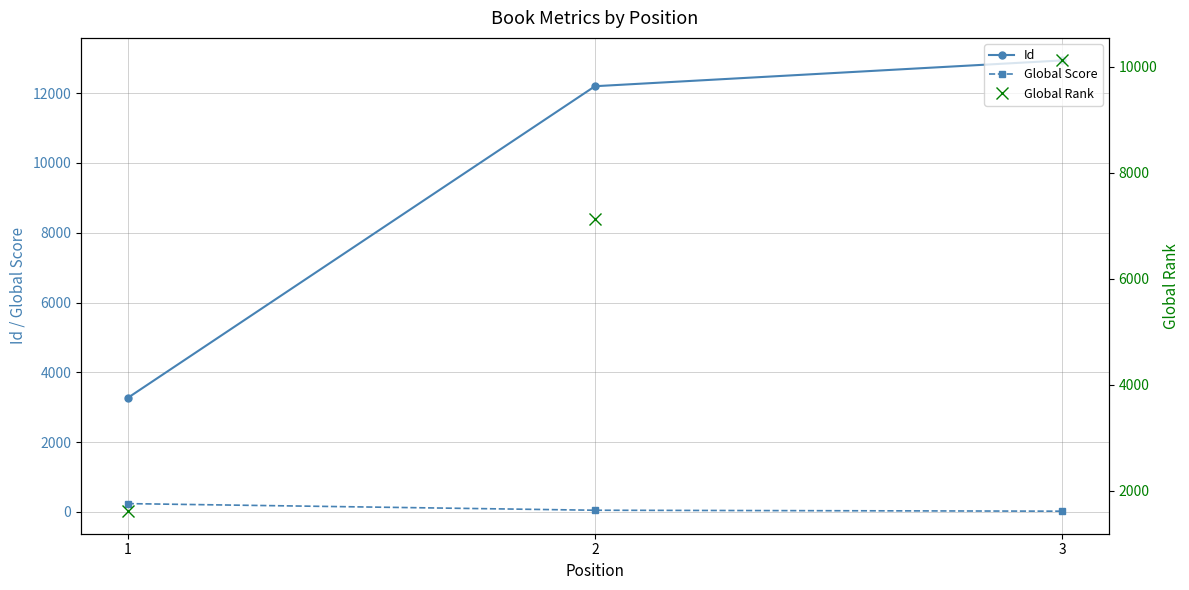

What is the greatest value displayed?

12939